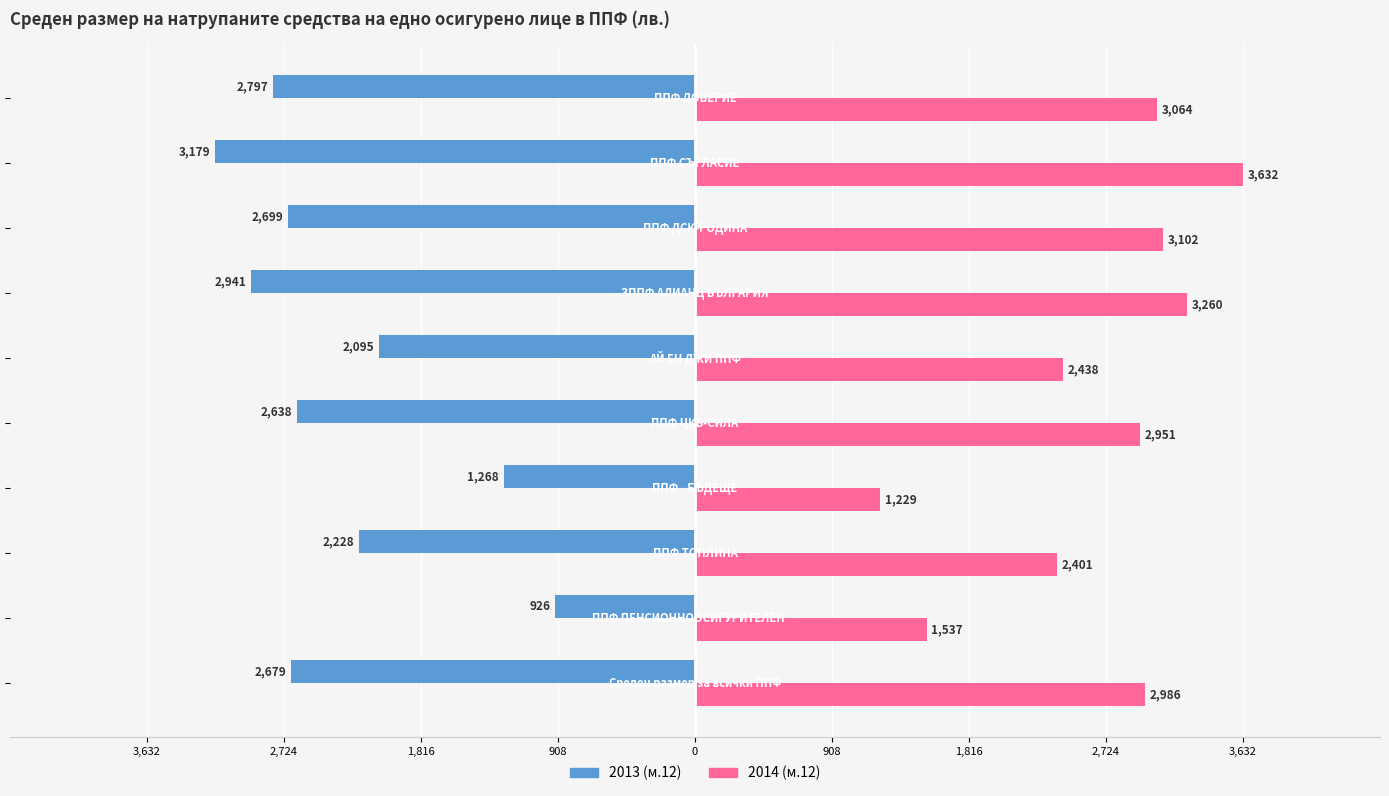

What are all the series names shown in the legend?

2013 (м.12), 2014 (м.12)